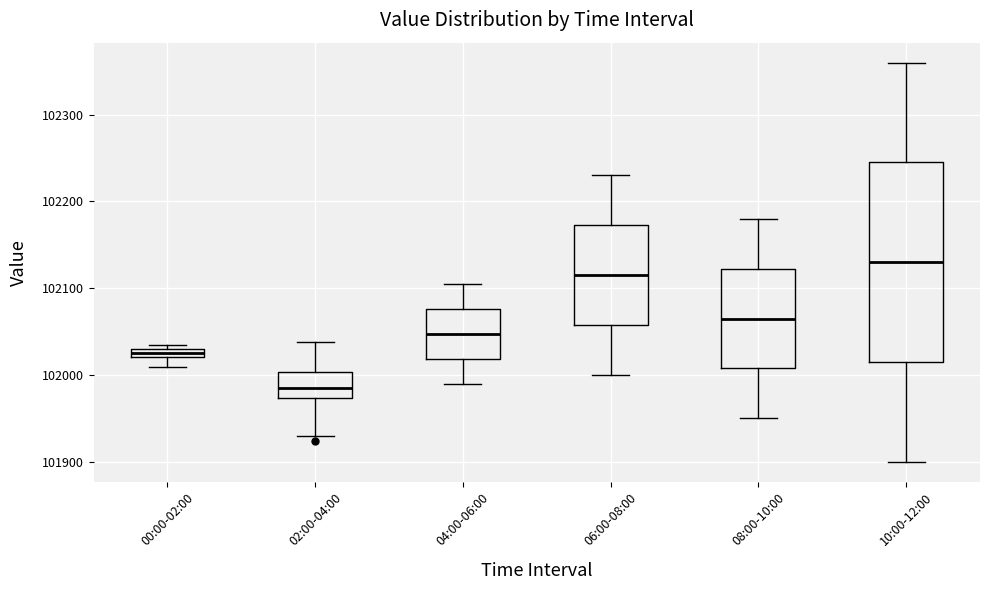

Which box has the lowest median line?

02:00-04:00